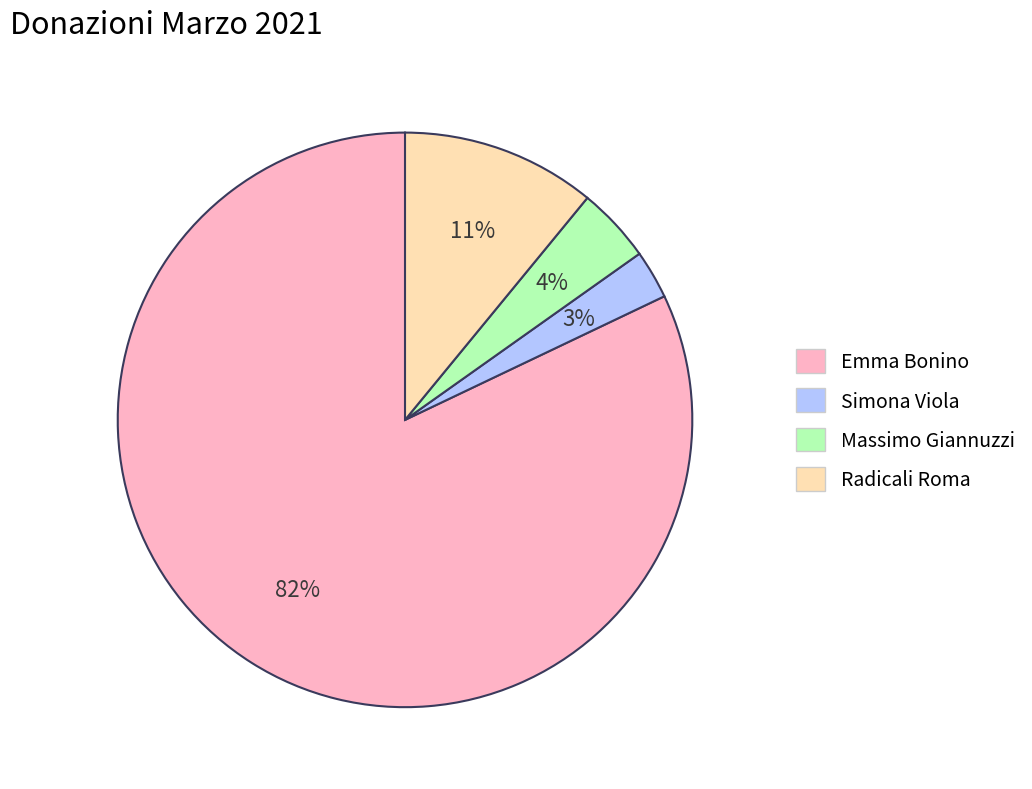

Is the sum of Simona Viola and Emma Bonino greater than half?

Yes